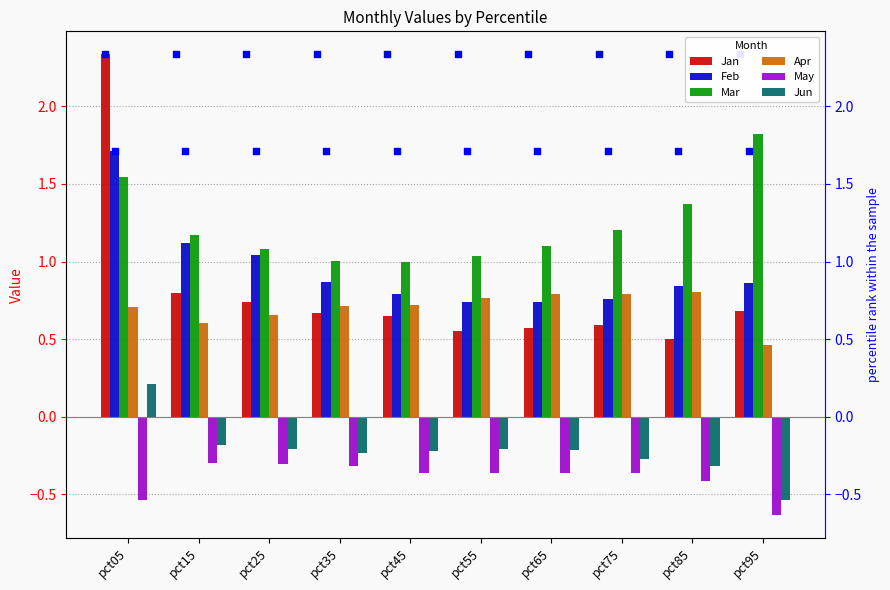

What is the total value across all series at pct45?

2.6